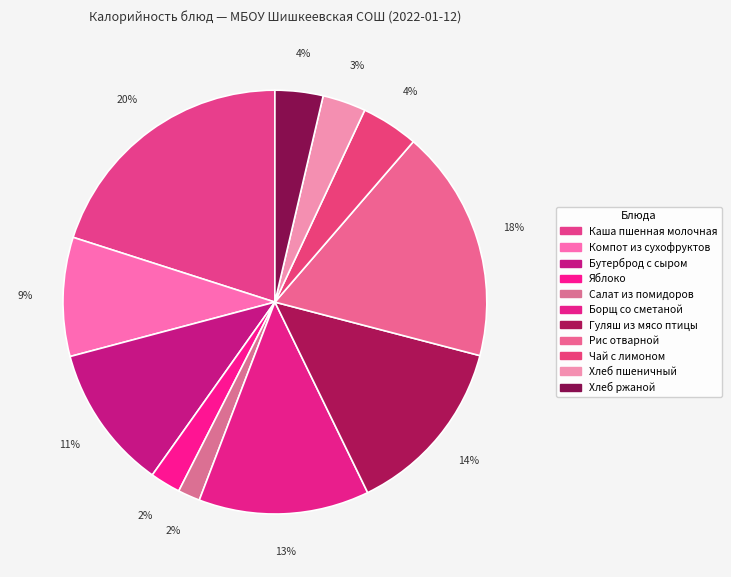

To the nearest percent, what is the difference between the Бутерброд с сыром and Яблоко slice percentages?

9%